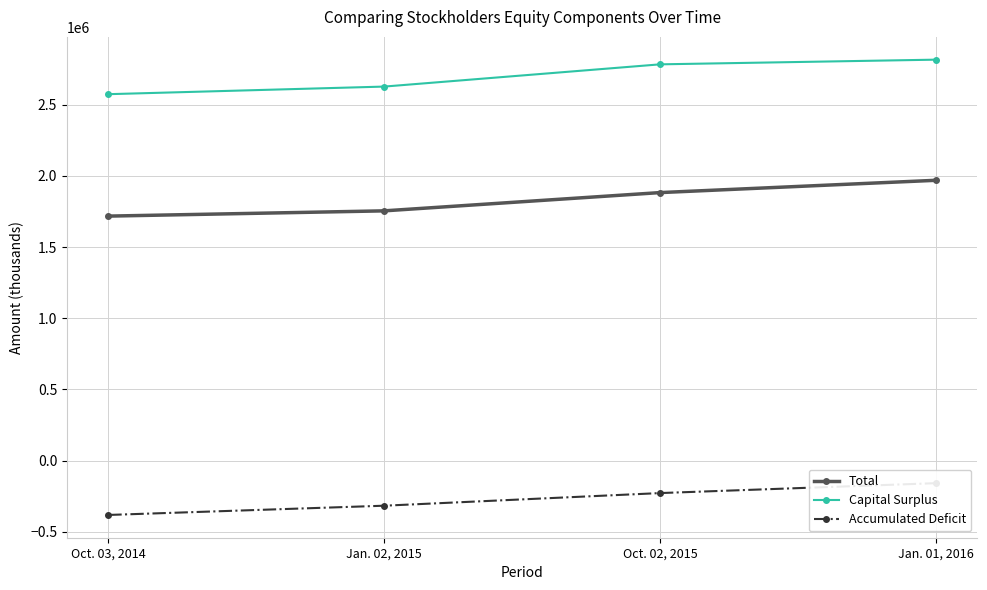

Between Oct. 03, 2014 and Oct. 02, 2015, which series saw the biggest shift?

Capital Surplus